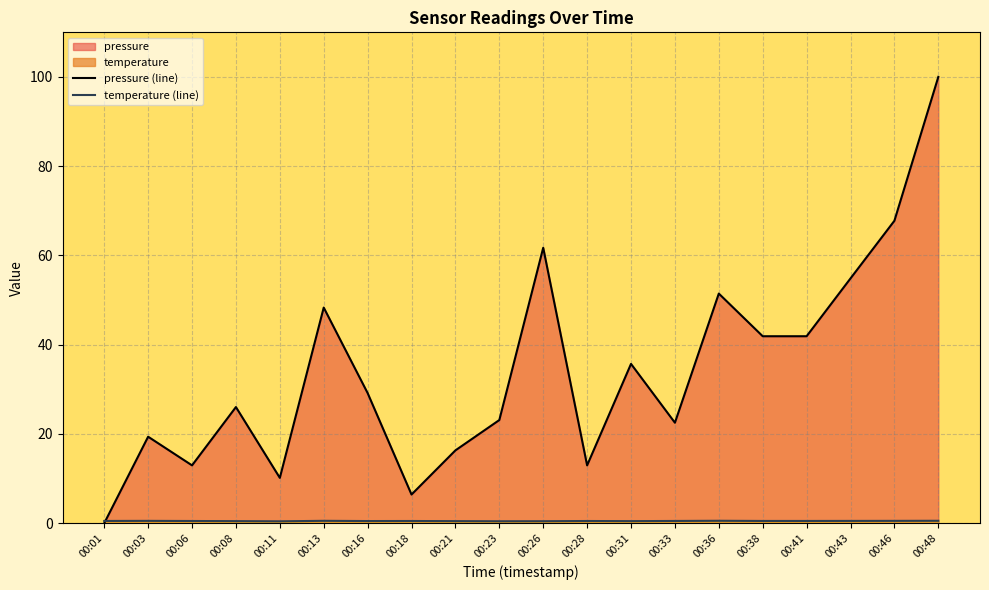

What is the maximum value shown in the chart?

100.0